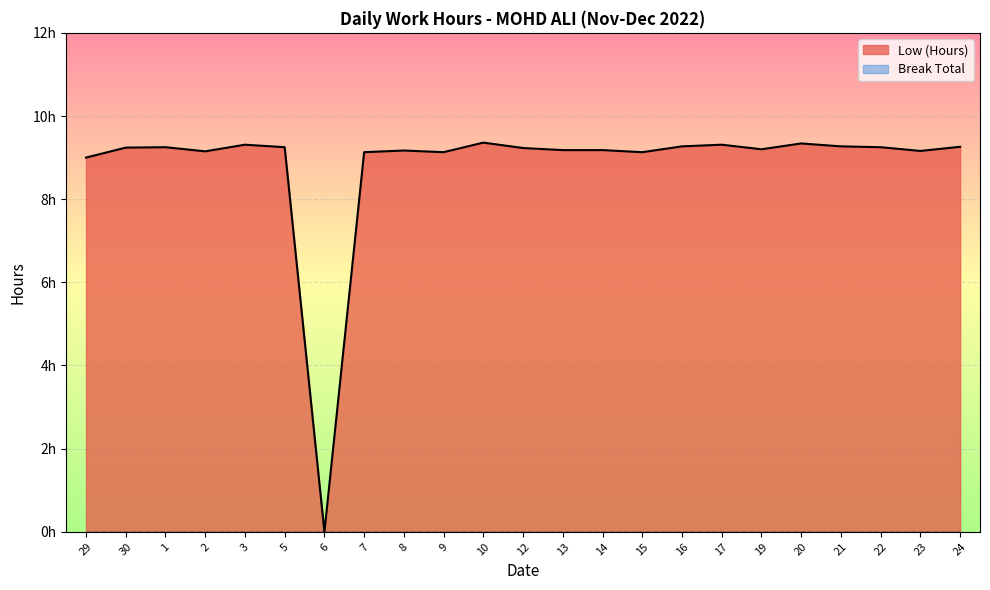

Reading left to right, what are all the values shown in this chart?

29=9.0	30=9.2	1=9.2	2=9.2	3=9.3	5=9.2	6=0.0	7=9.1	8=9.2	9=9.1	10=9.4	12=9.2	13=9.2	14=9.2	15=9.1	16=9.3	17=9.3	19=9.2	20=9.3	21=9.3	22=9.2	23=9.2	24=9.3